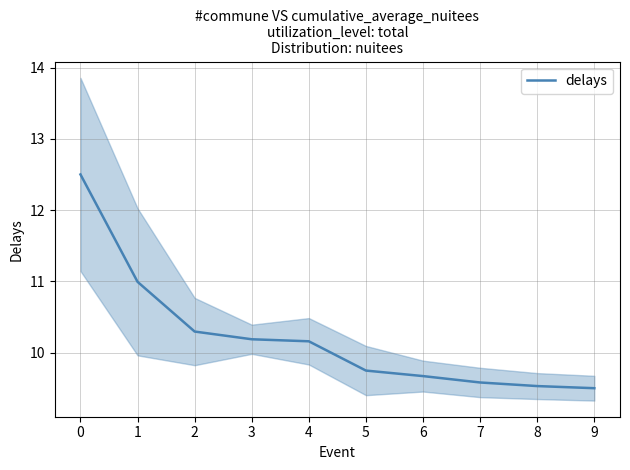

What value does the data have at 3?

10.2